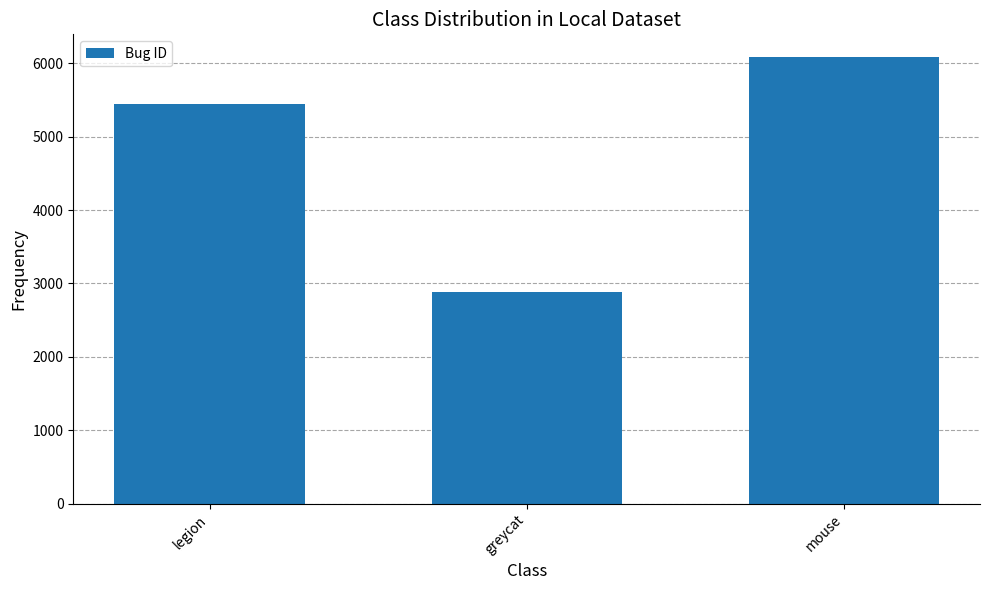

Reading left to right, list all the values displayed in this chart.

legion=5449	greycat=2884	mouse=6091